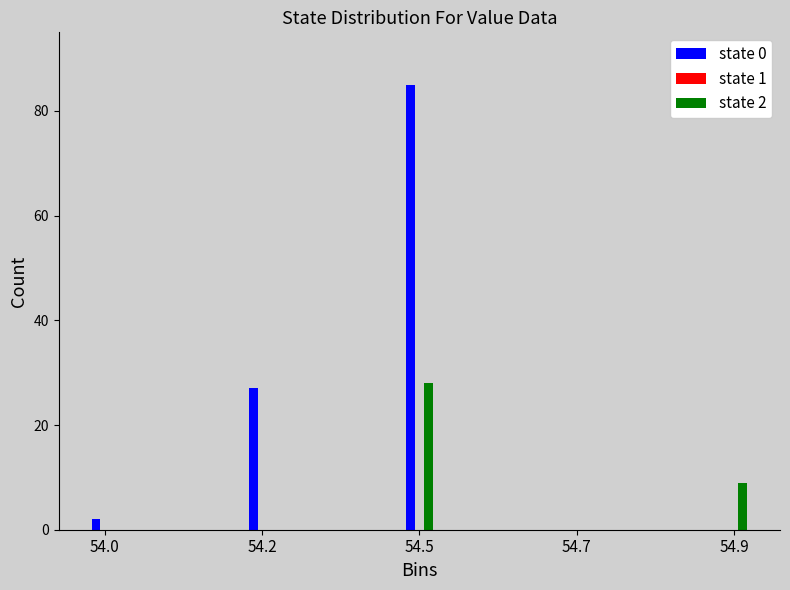

Reading right to left, extract all data points from this chart.

state 0: 54.9=0	54.7=0	54.5=85	54.2=27	54.0=2
state 2: 54.9=9	54.7=0	54.5=28	54.2=0	54.0=0